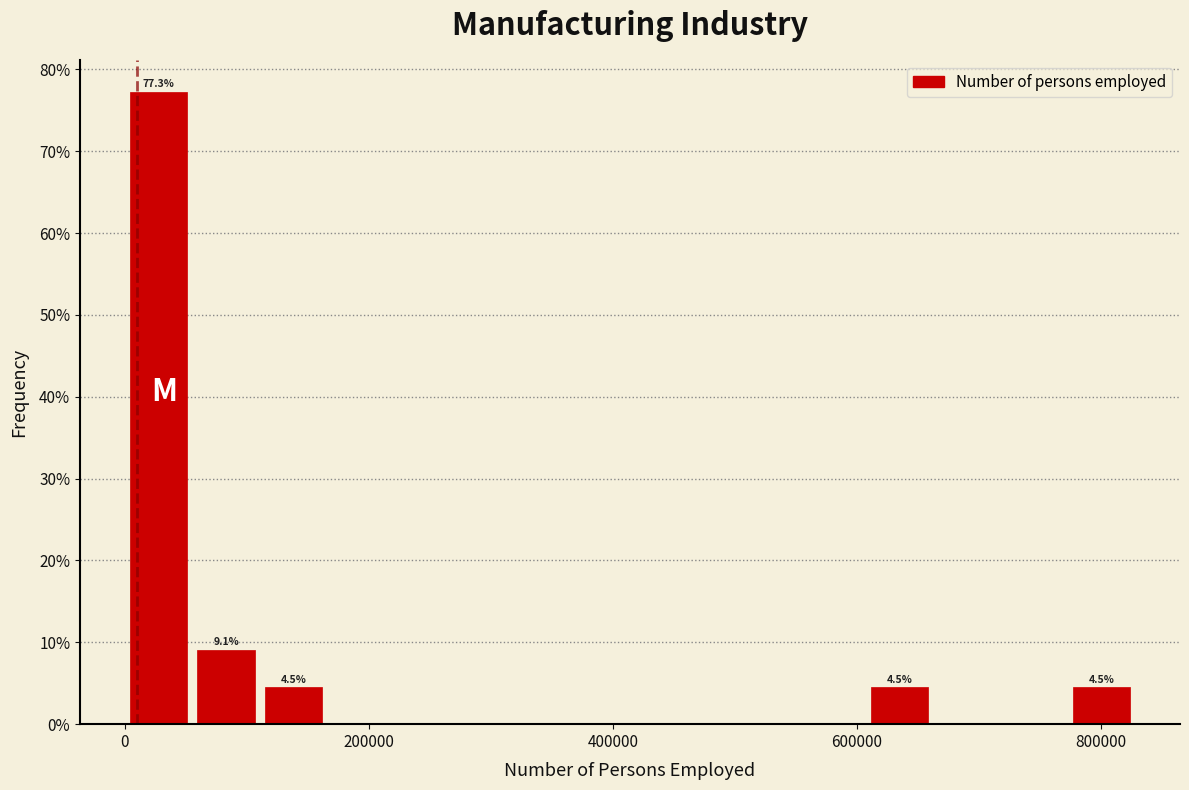

Read against the x-axis, roughly where is the centre of the tallest bar?

20000